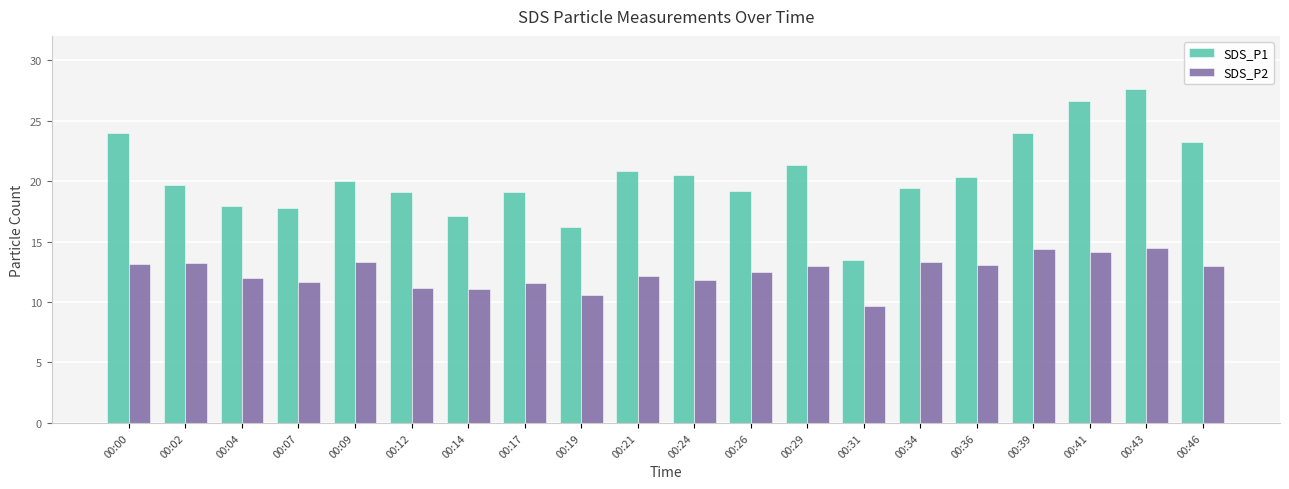

Which series has the largest range (max minus min)?

SDS_P1